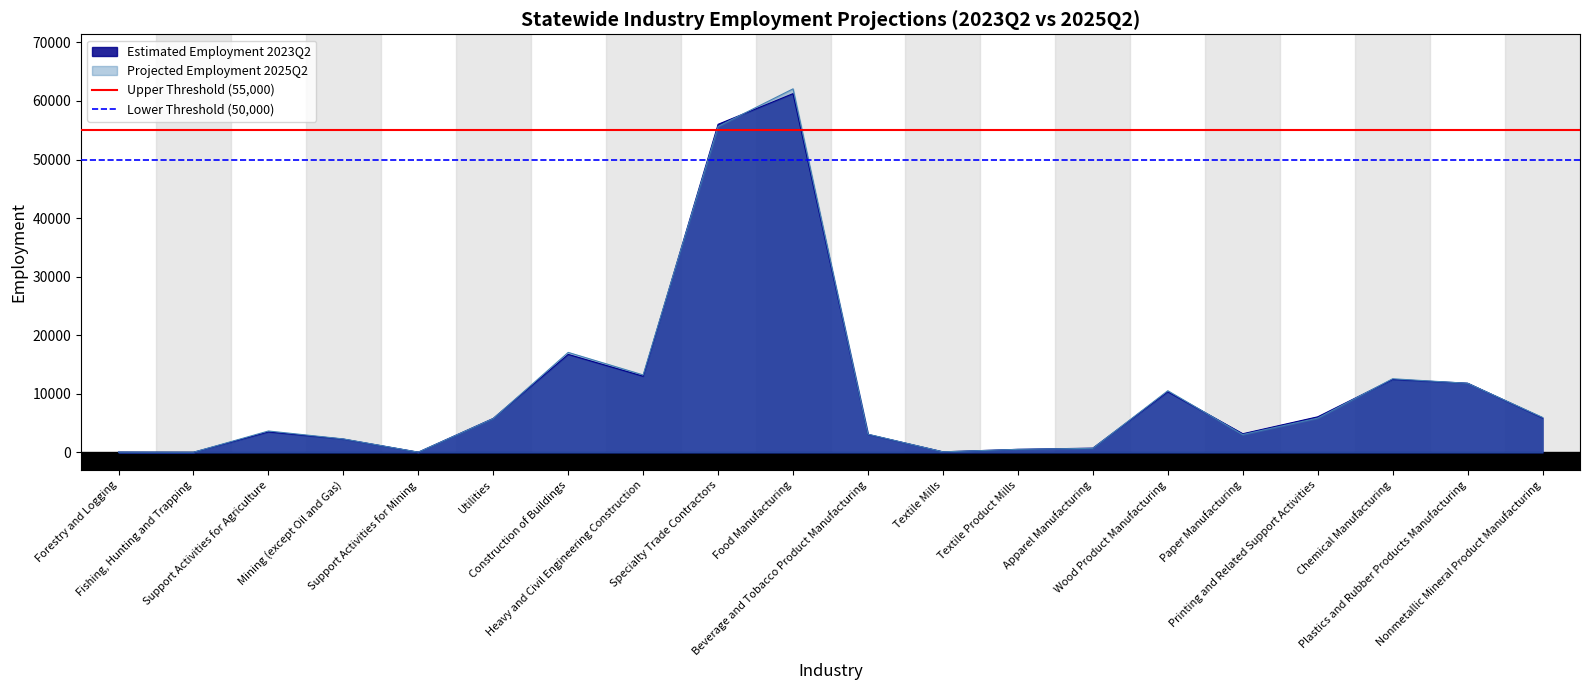

What is the label of the 1st point from the left?

Forestry and Logging